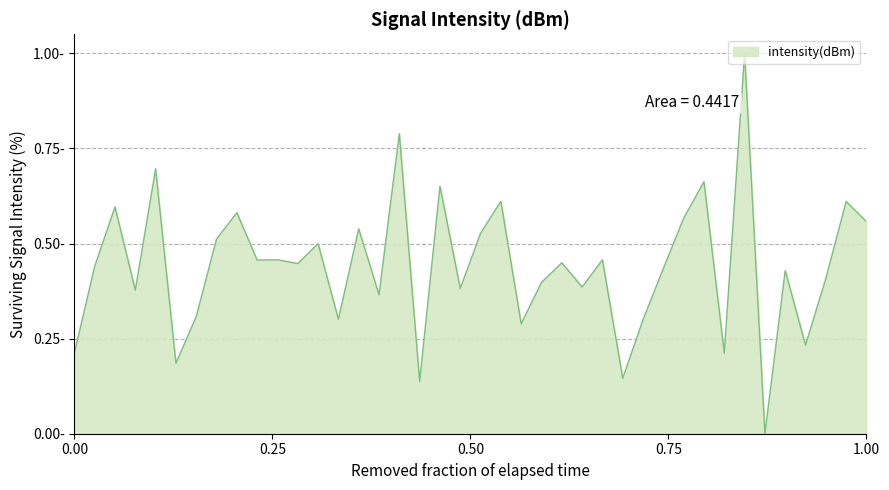

How many interior local peaks (higher than both neighbors) does the data have?

15